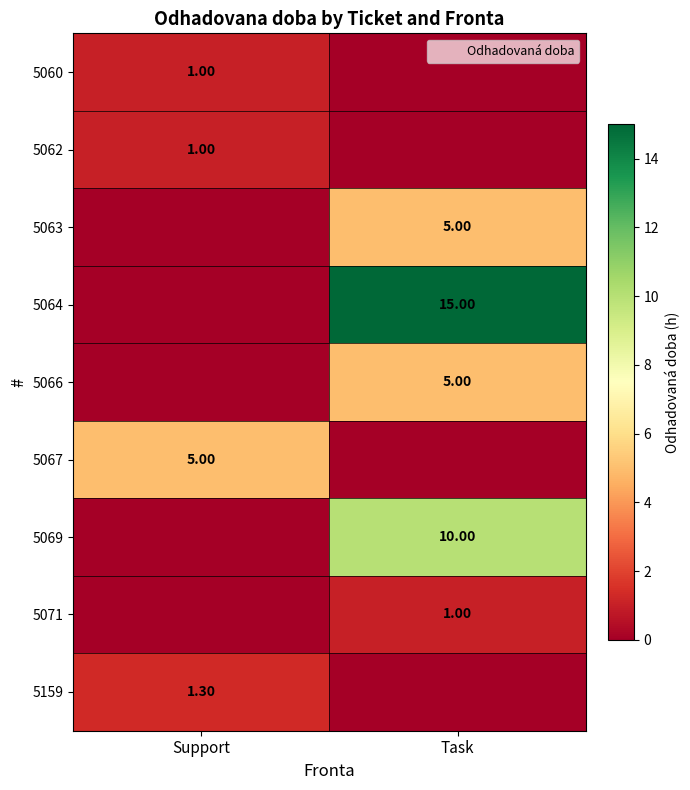

At which category is the sum across all series the highest?

Task